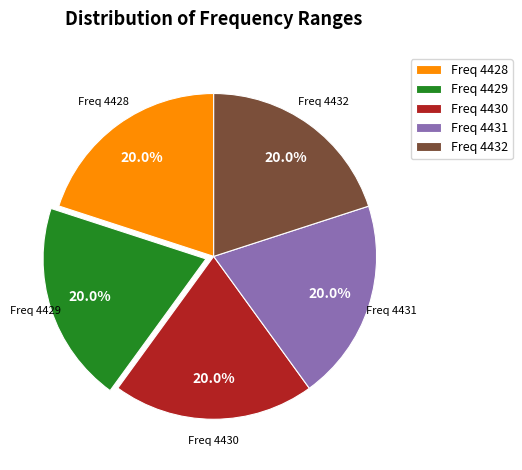

How many slices are in this pie chart?

5